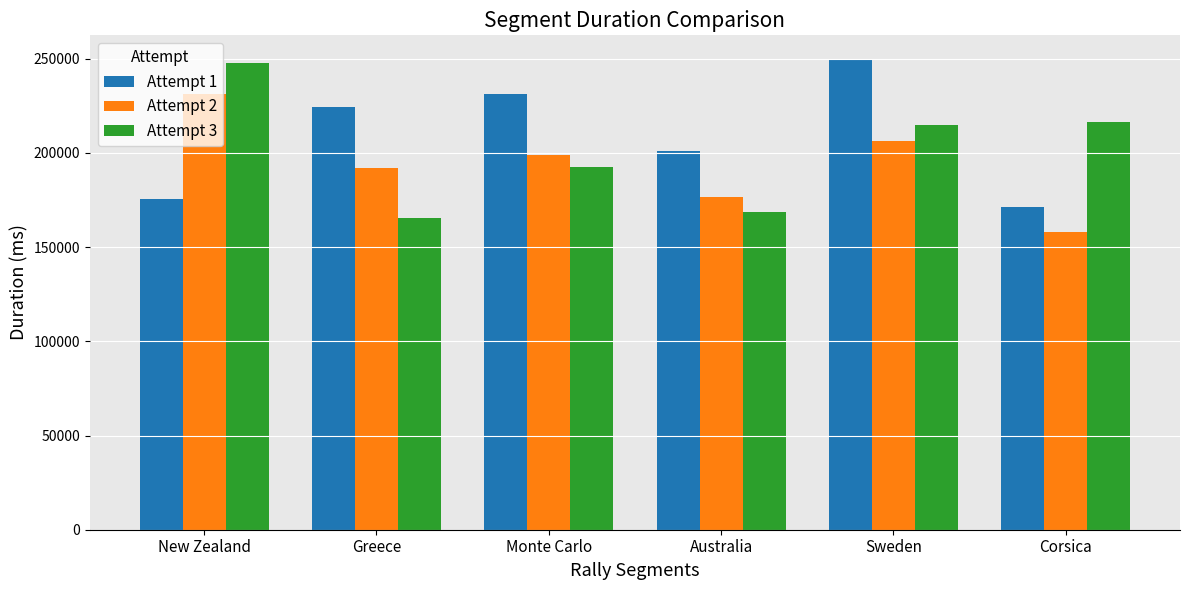

What is the sum of all Attempt 2 values?

1162729